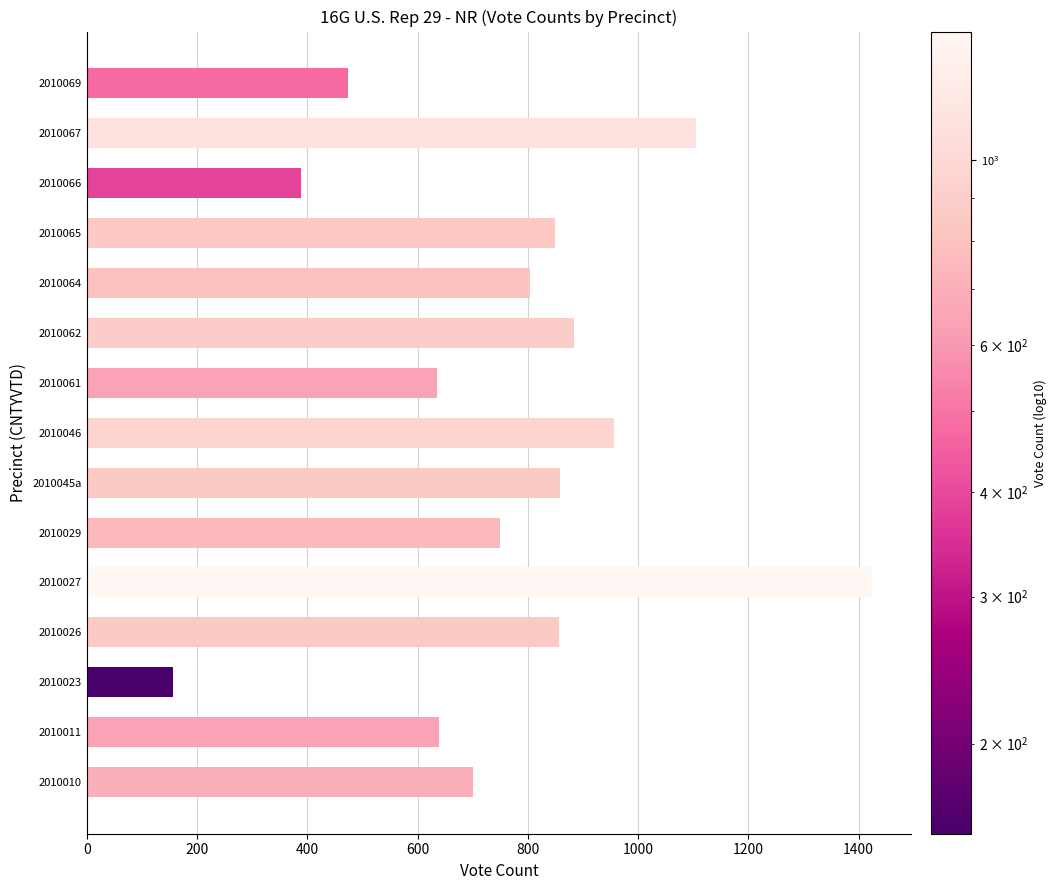

What is the minimum value shown in the chart?

156